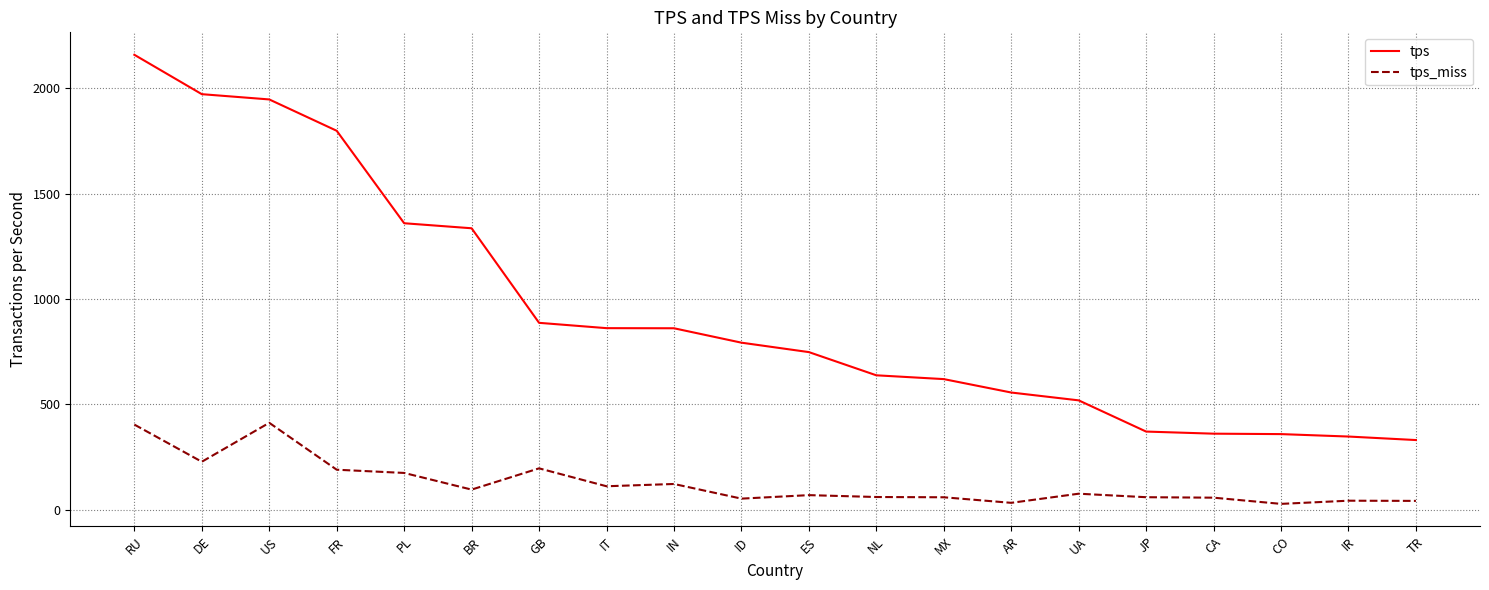

Which category has the highest value in the tps series?

RU